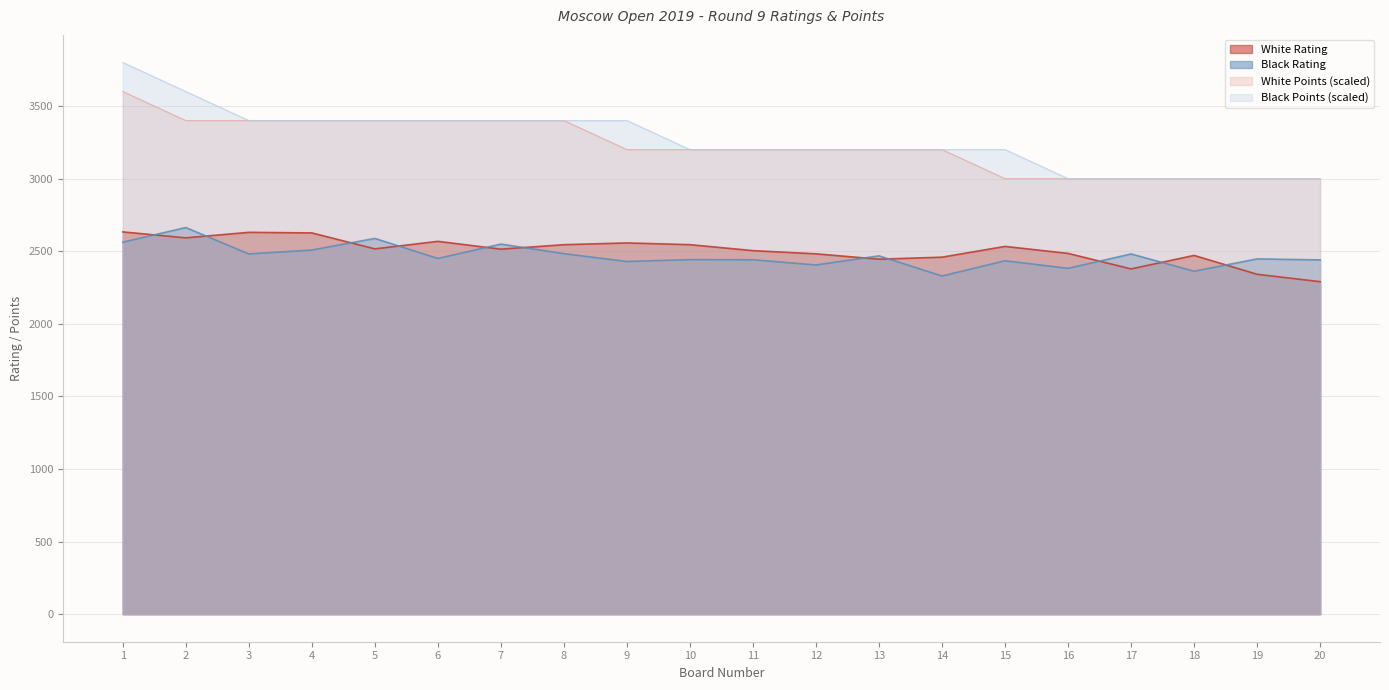

Reading left to right, what are all the values shown in this chart?

White Rating: 1=2633	2=2592	3=2630	4=2626	5=2516	6=2568	7=2514	8=2545	9=2557	10=2545	11=2504	12=2482	13=2445	14=2459	15=2533	16=2485	17=2378	18=2471	19=2341	20=2290
Black Rating: 1=2562	2=2663	3=2481	4=2508	5=2588	6=2450	7=2549	8=2483	9=2429	10=2442	11=2441	12=2405	13=2468	14=2329	15=2434	16=2382	17=2481	18=2362	19=2447	20=2440
White Pts: 1=3600	2=3400	3=3400	4=3400	5=3400	6=3400	7=3400	8=3400	9=3200	10=3200	11=3200	12=3200	13=3200	14=3200	15=3000	16=3000	17=3000	18=3000	19=3000	20=3000
Black Pts: 1=3800	2=3600	3=3400	4=3400	5=3400	6=3400	7=3400	8=3400	9=3400	10=3200	11=3200	12=3200	13=3200	14=3200	15=3200	16=3000	17=3000	18=3000	19=3000	20=3000